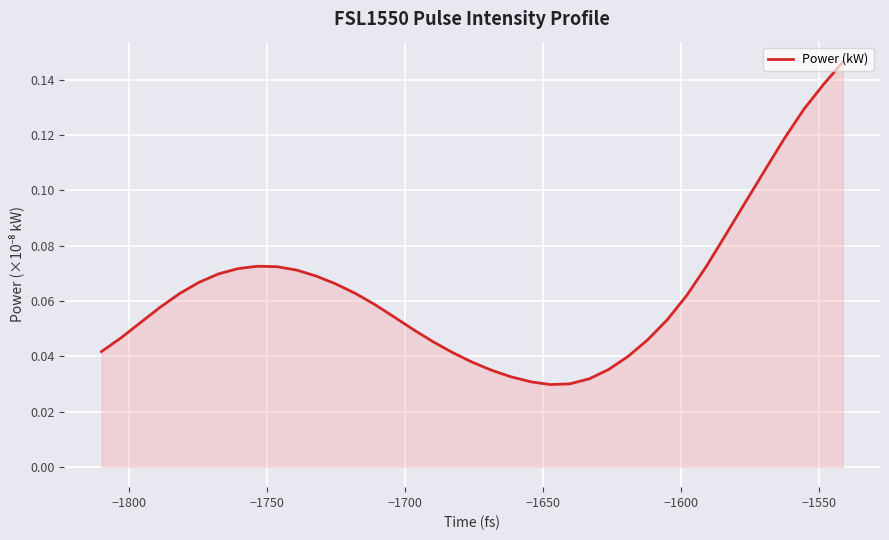

Reading left to right, list all the values displayed in this chart.

0.0	0.0	0.1	0.1	0.1	0.1	0.1	0.1	0.1	0.1	0.1	0.1	0.1	0.1	0.1	0.1	0.0	0.0	0.0	0.0	0.0	0.0	0.0	0.0	0.0	0.0	0.0	0.0	0.0	0.1	0.1	0.1	0.1	0.1	0.1	0.1	0.1	0.1	0.1